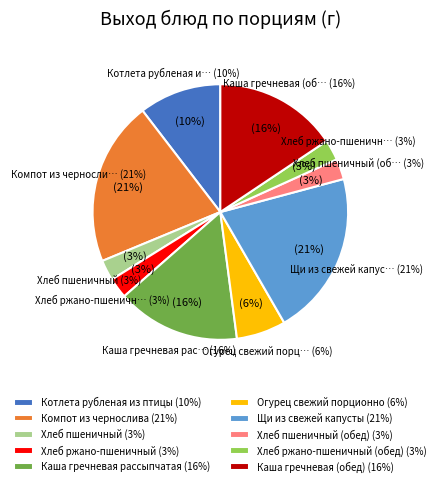

What percentage is the Компот из чернослива slice, to the nearest percent?

21%